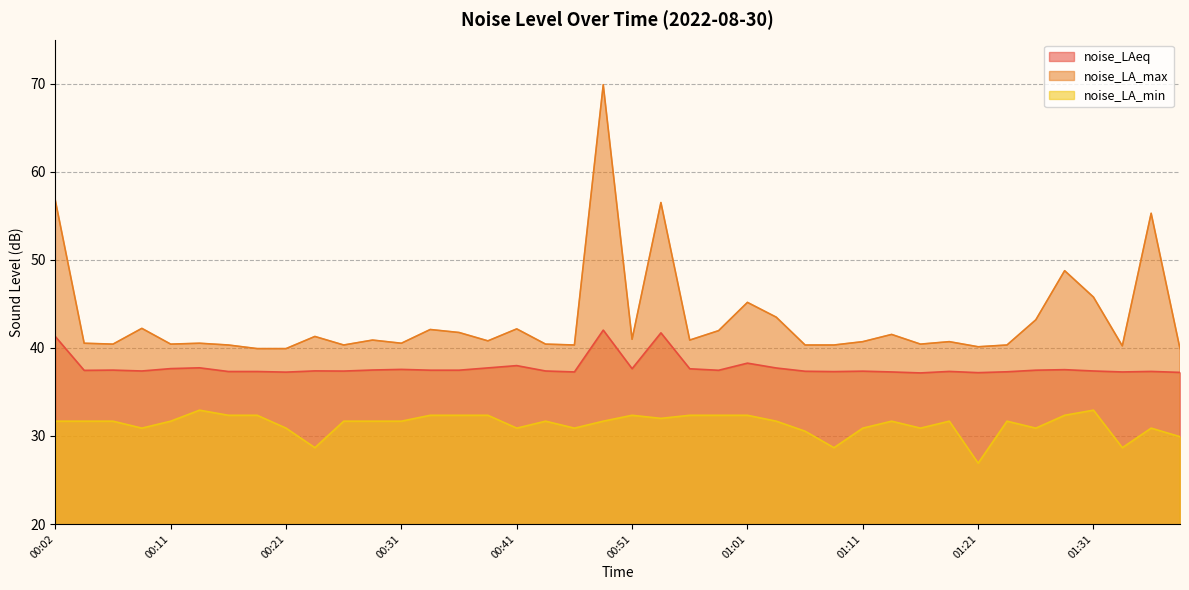

List the series in order of their peak value, lowest first.

noise_LA_min, noise_LAeq, noise_LA_max